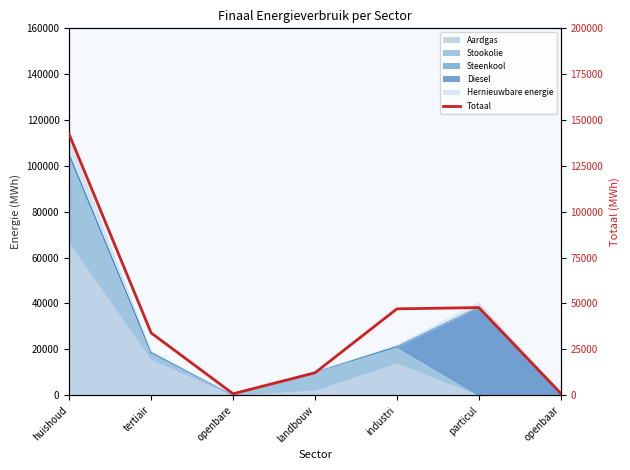

What is the average value?

40714.4